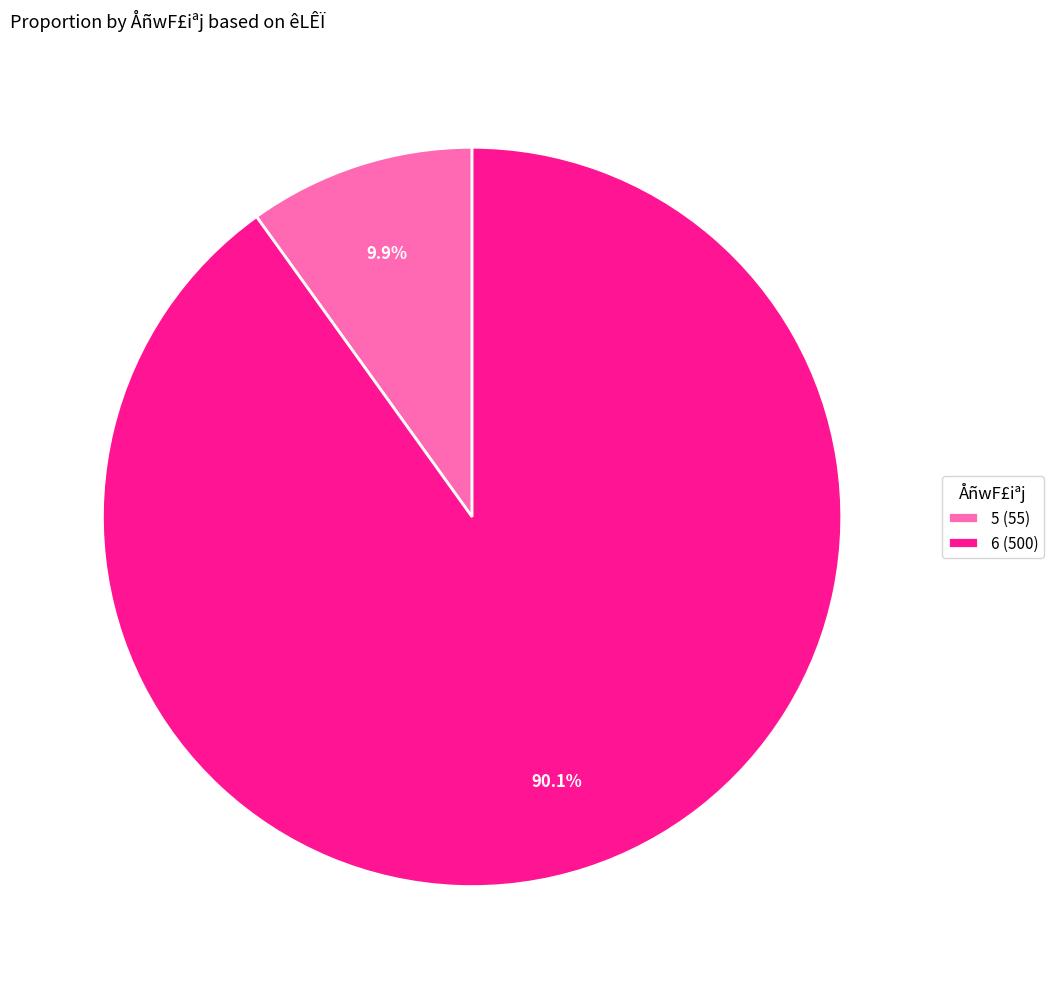

What percentage is NOT represented by 6?

9.9%